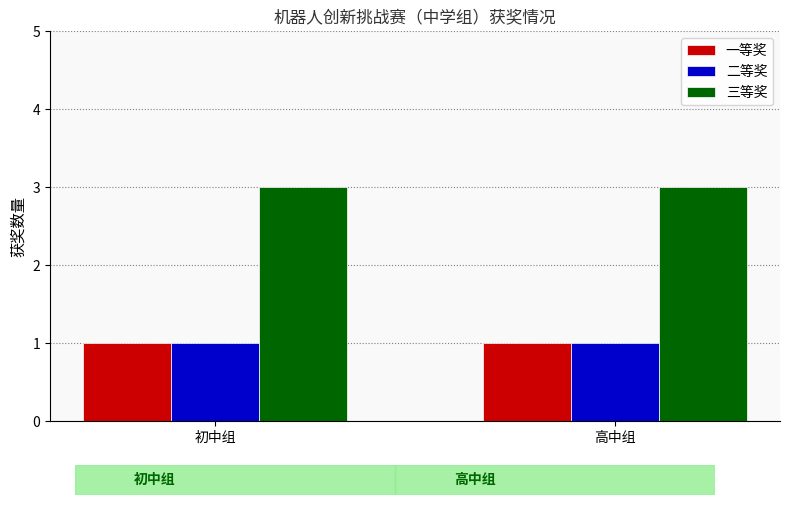

What position from the left is 高中组?

2